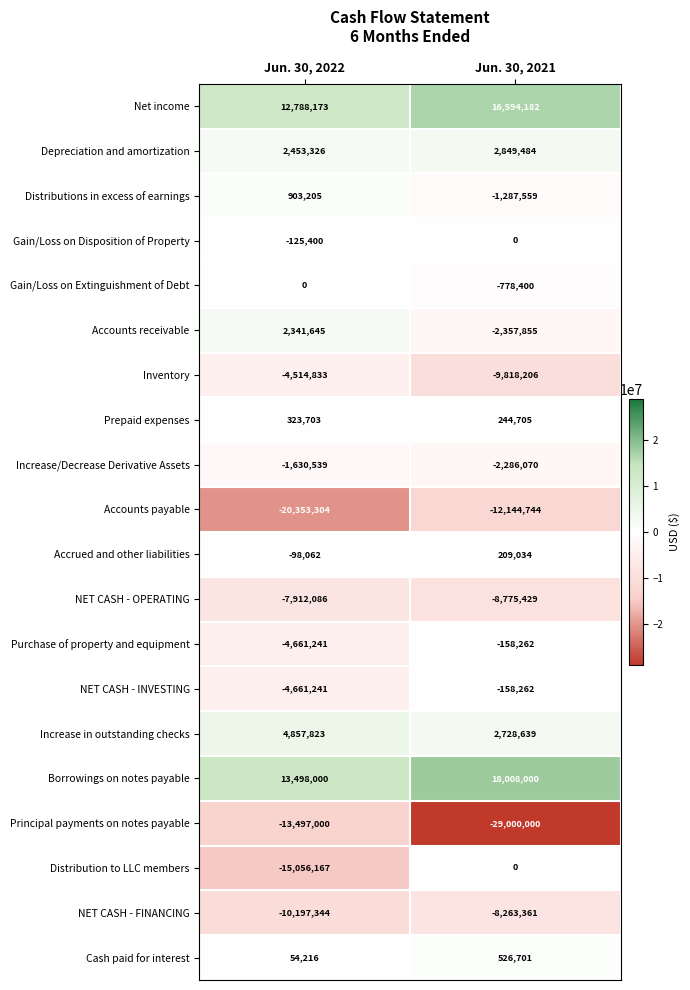

How many data points does each series have?

2